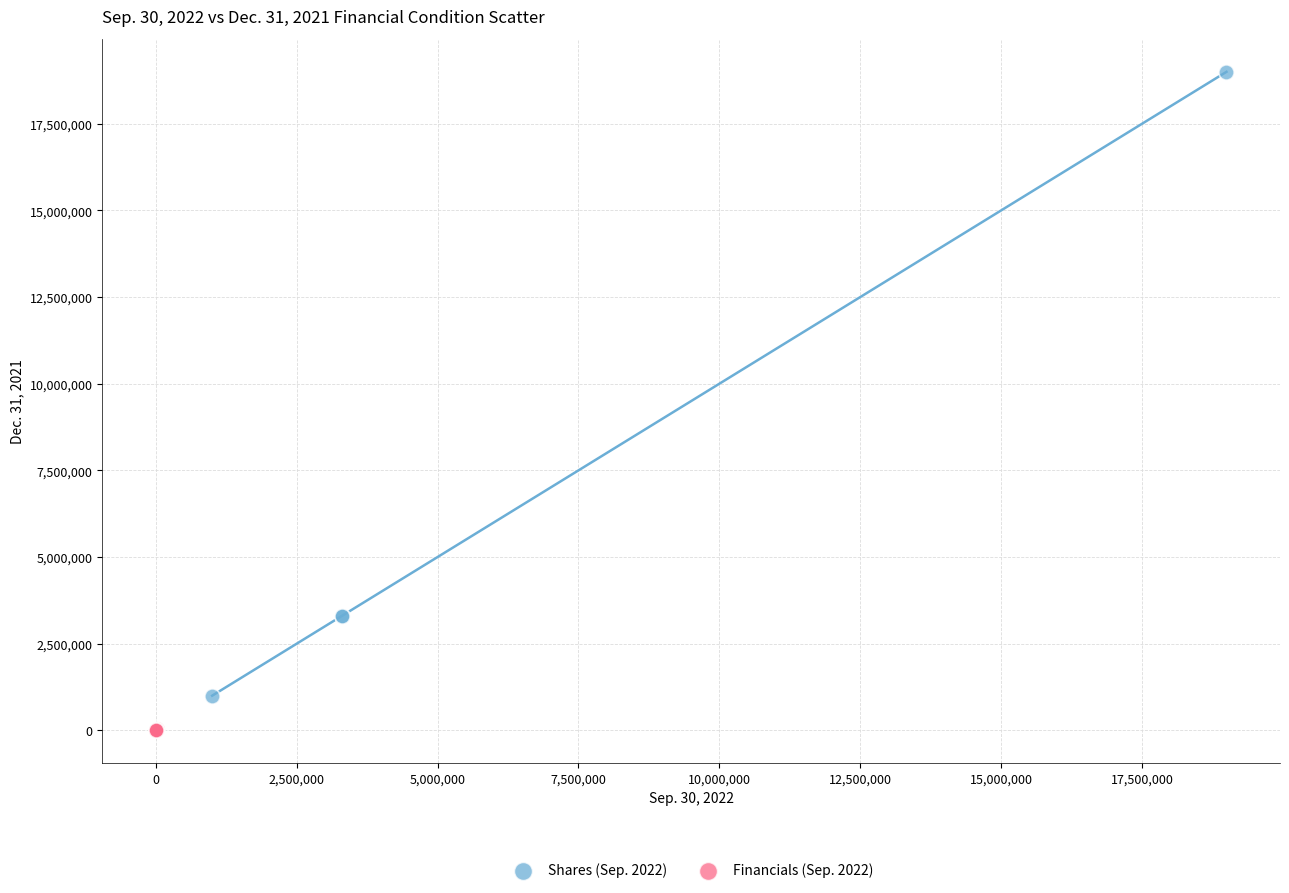

Which series reaches the minimum Y coordinate?

Financials (Sep. 2022)